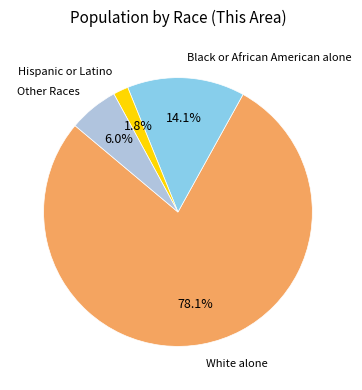

What is the majority slice?

White alone